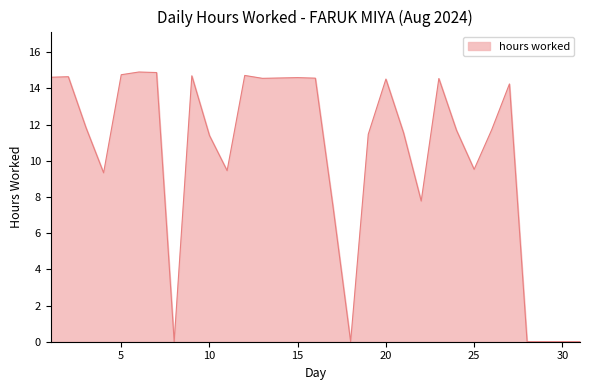

What is the maximum value shown in the chart?

14.9